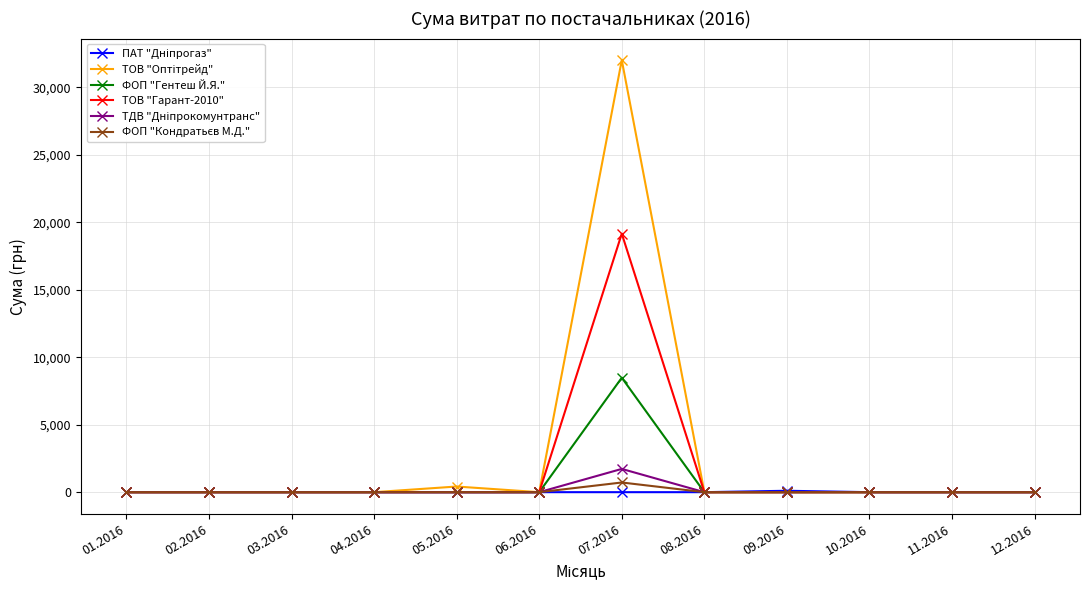

At which category is the sum across all series the highest?

07.2016